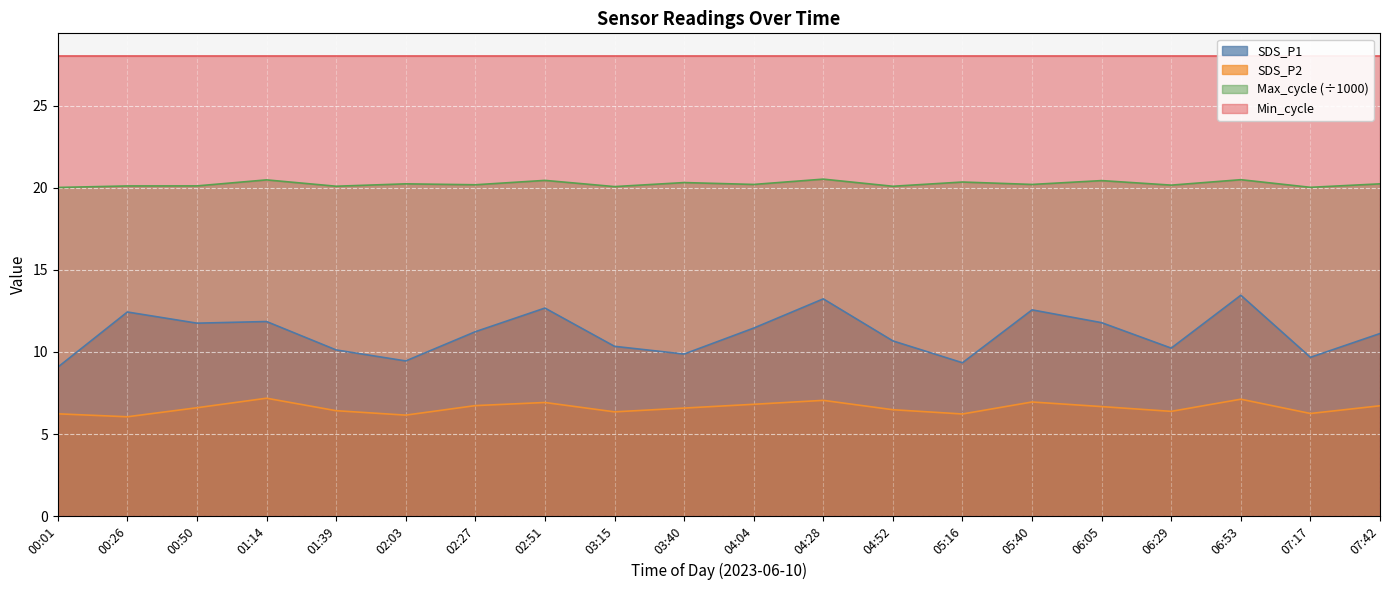

What is the minimum value for SDS_P1?

9.1